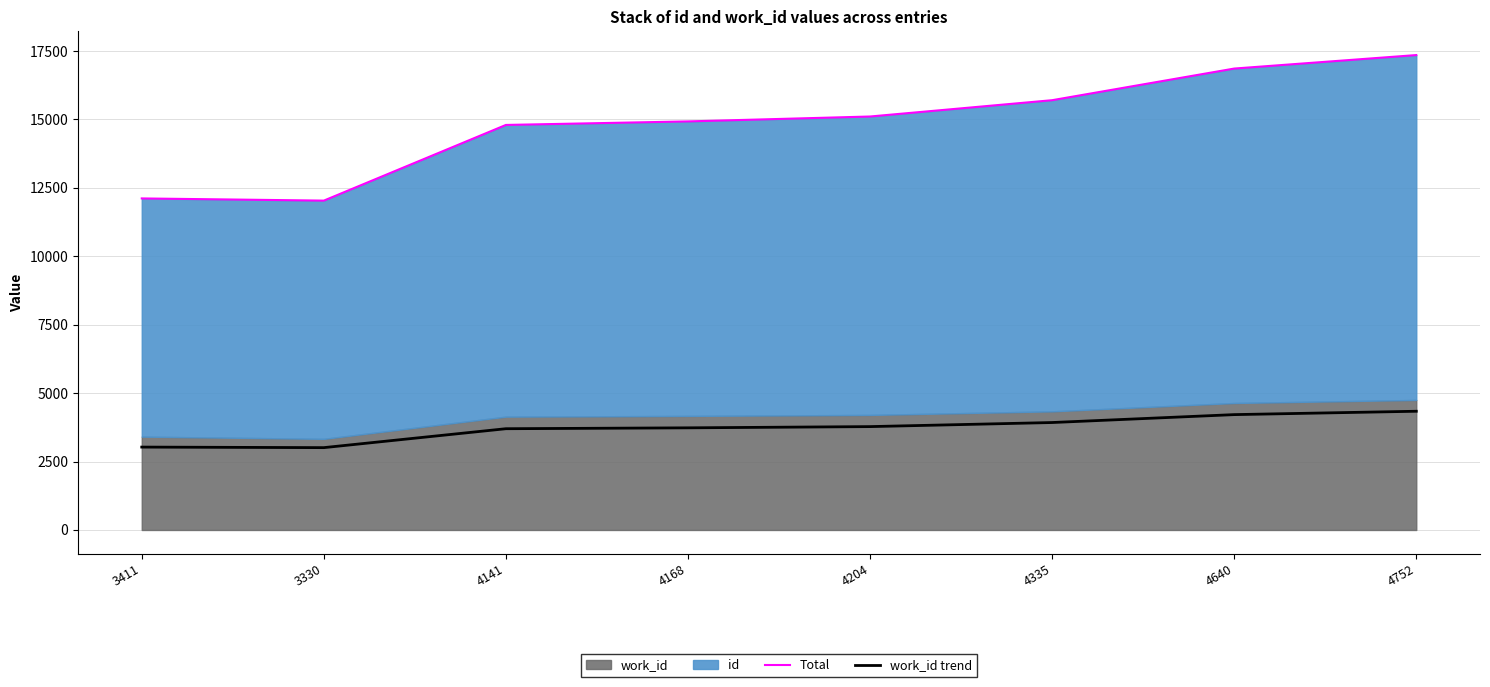

Does the chart display data point markers on the line(s)?

No